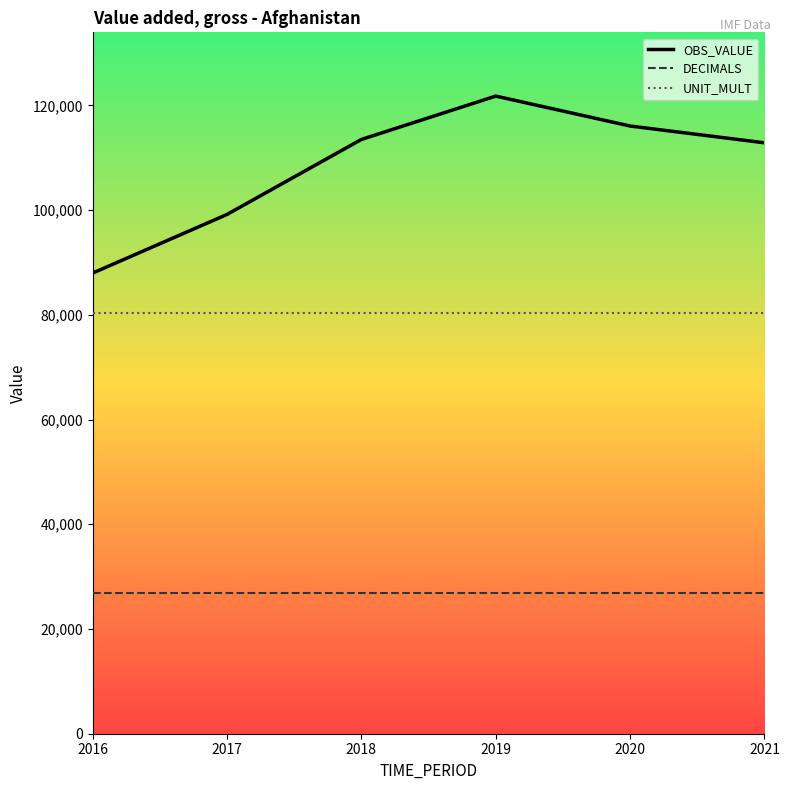

True or false: UNIT_MULT and DECIMALS intersect in this chart.

False